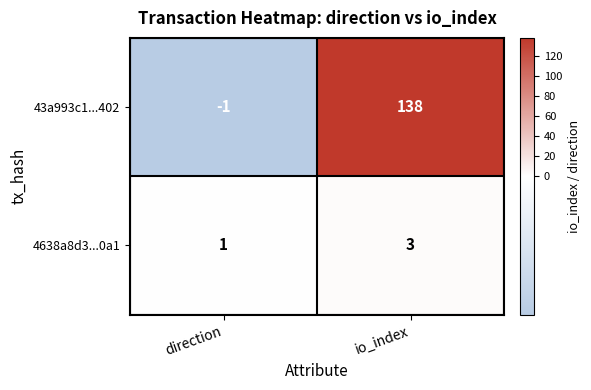

What is the difference between the highest and lowest values at io_index?

135